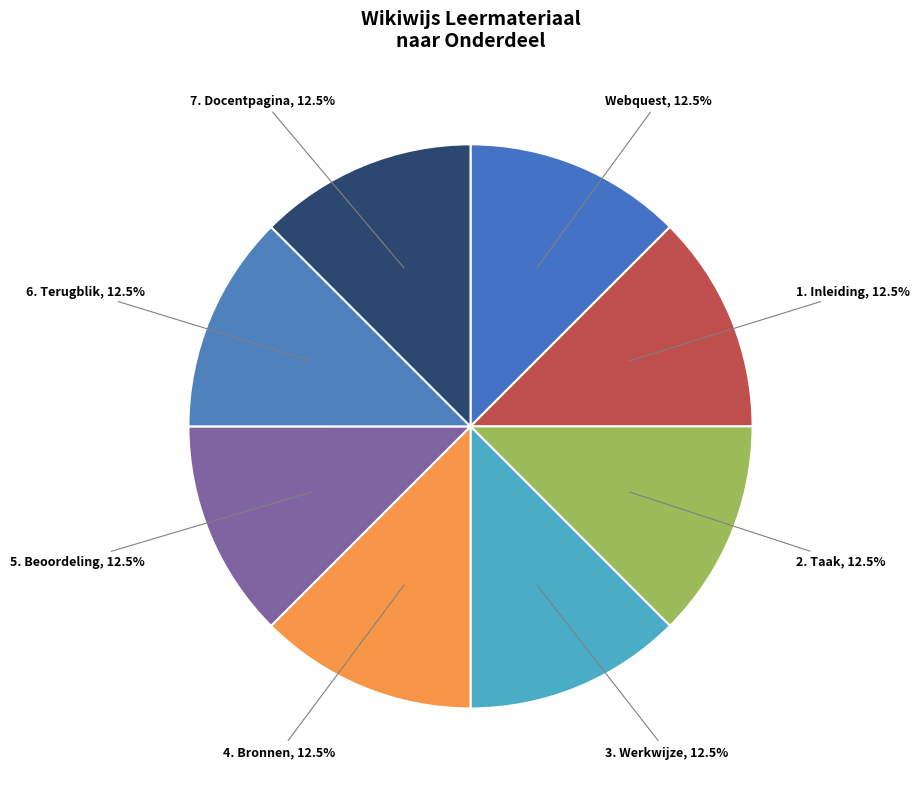

How many segments does this pie chart have?

8